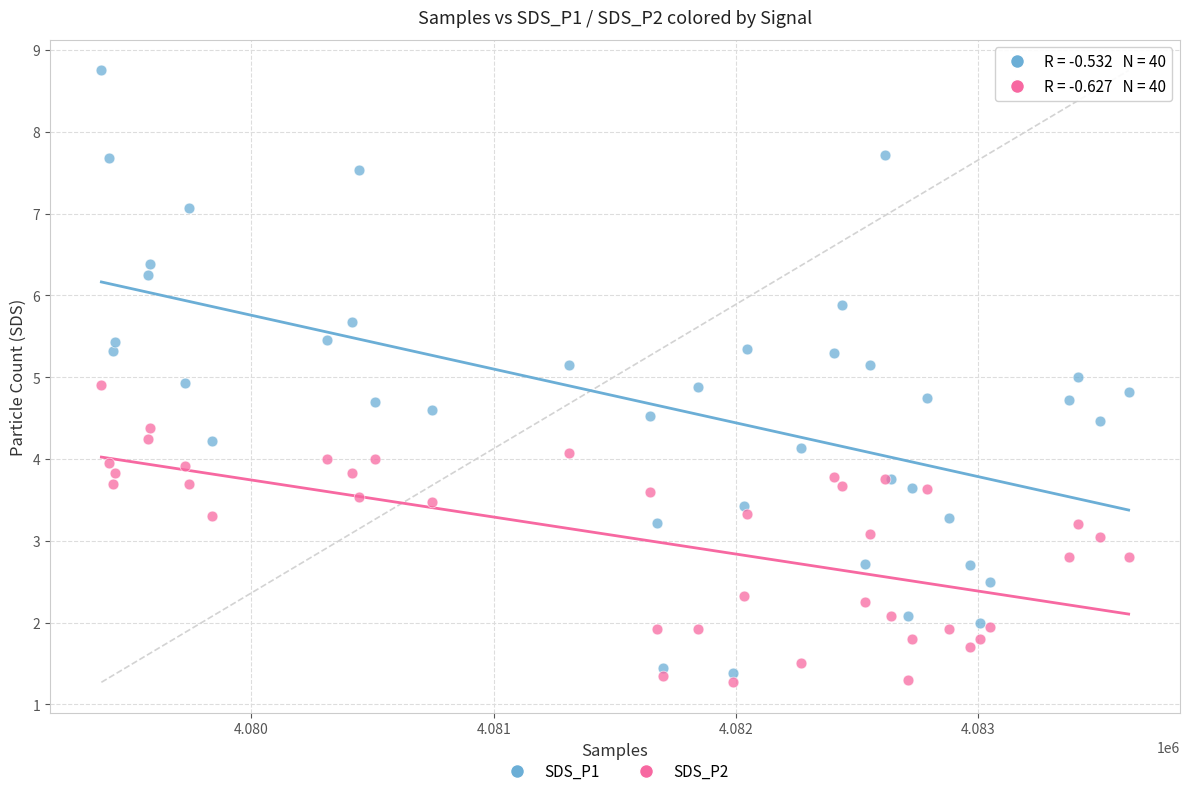

Which series reaches the maximum Y coordinate?

SDS_P1